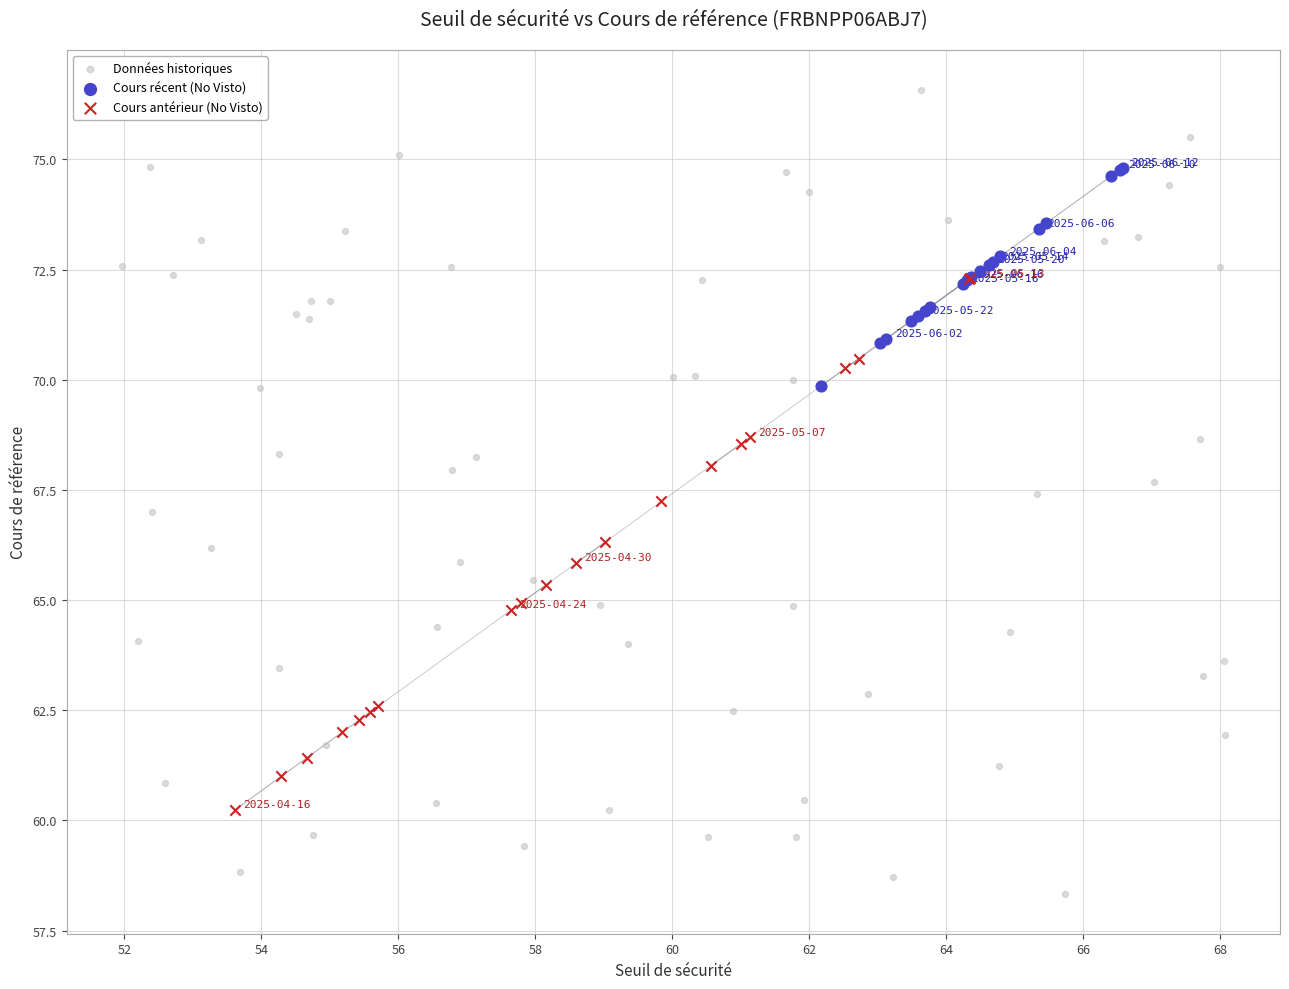

What are all the series names shown in the legend?

Données historiques, Cours récent (No Visto), Cours antérieur (No Visto)